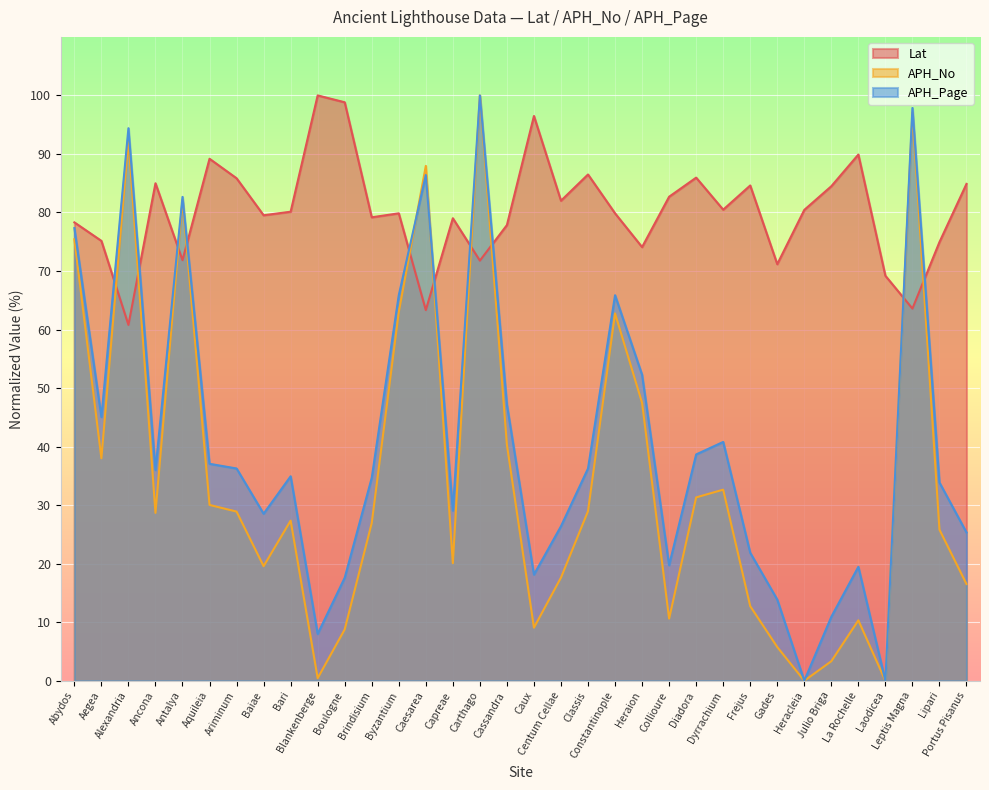

At which label does Lat reach its peak?

Blankenberge